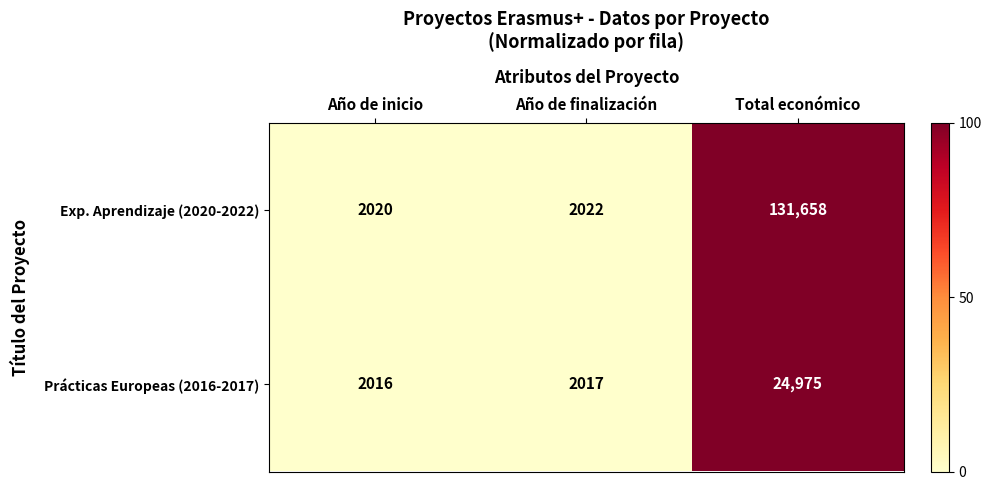

Count the number of data series in this chart.

2